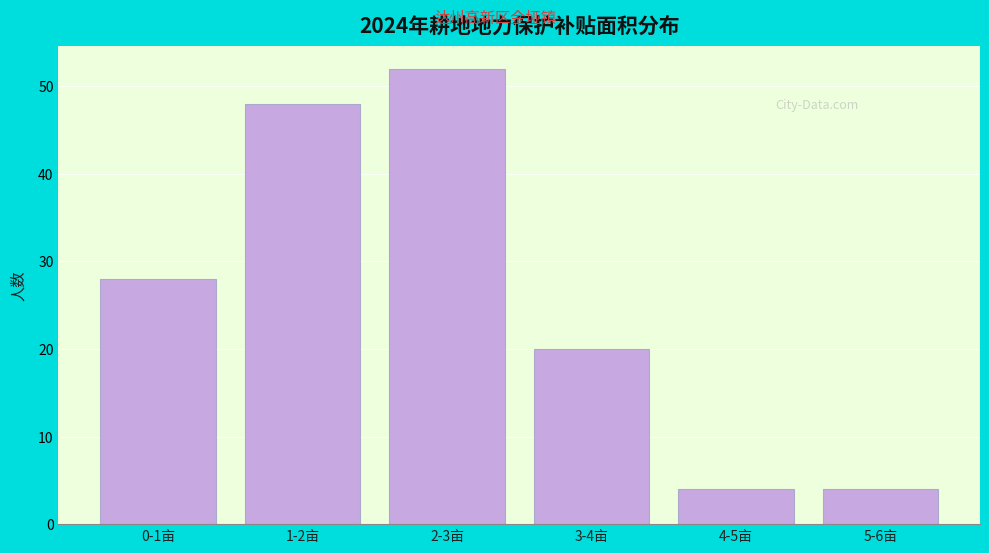

Reading left to right, what are all the values shown in this chart?

0-1亩=28	1-2亩=48	2-3亩=52	3-4亩=20	4-5亩=4	5-6亩=4